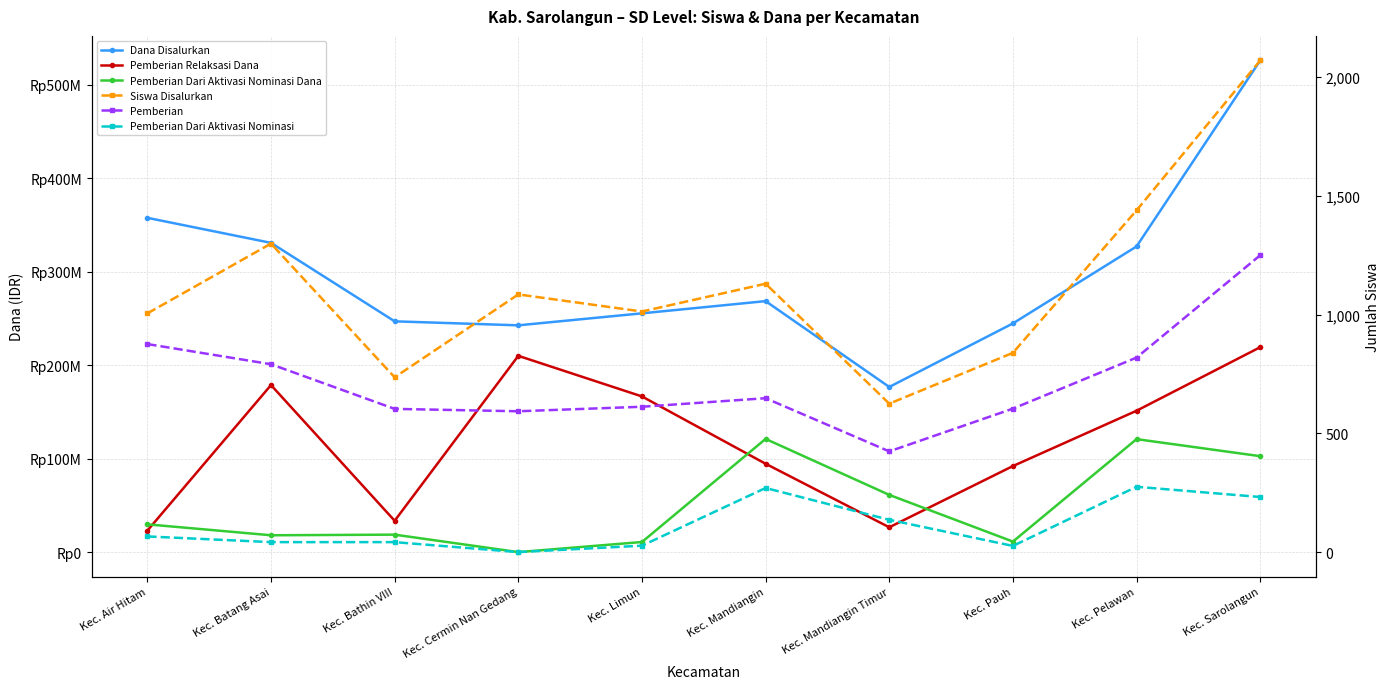

True or false: Pemberian Dari Aktivasi Nominasi Dana has a value of 10800000 at Kec. Limun.

True